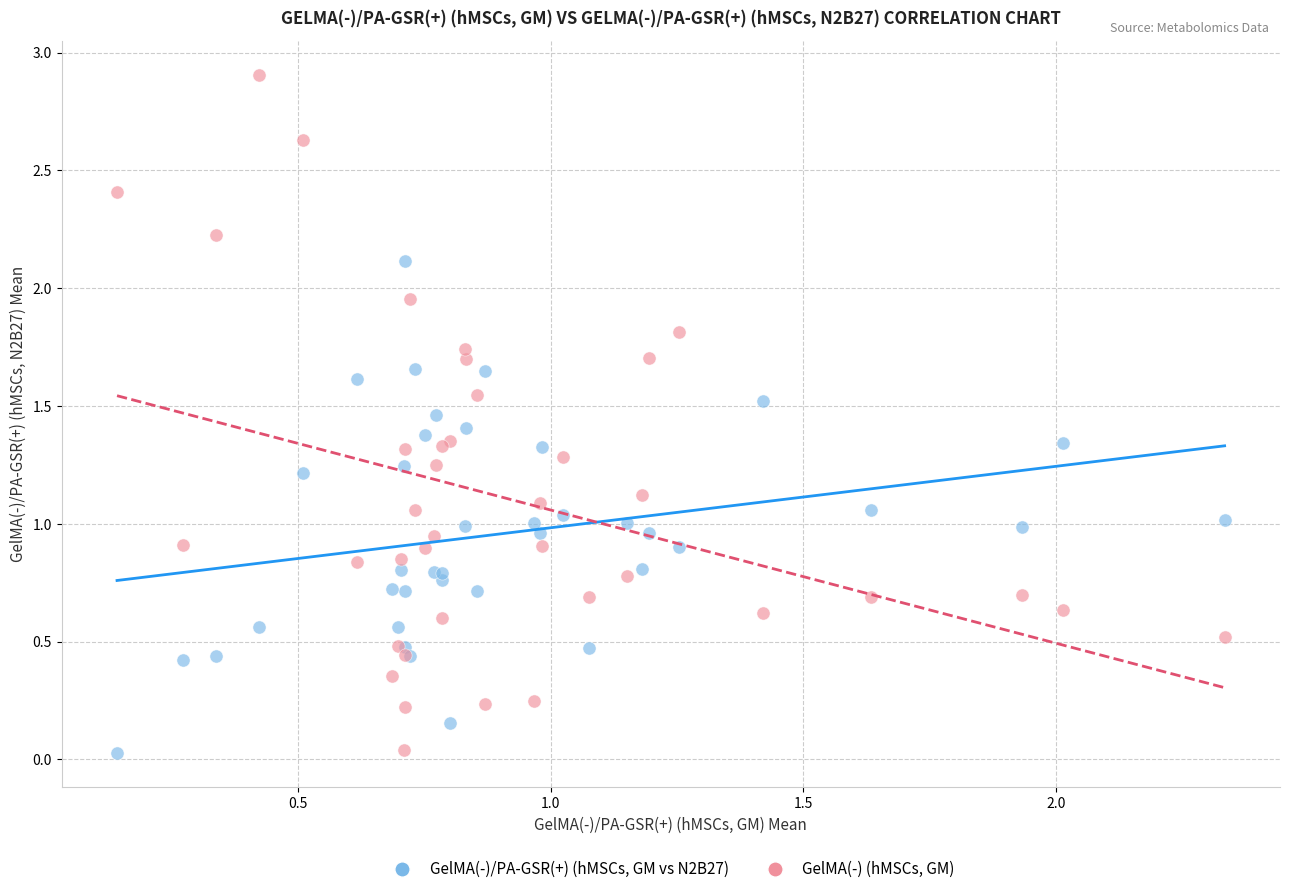

What are all the series names shown in the legend?

GelMA(-)/PA-GSR(+) (hMSCs, GM vs N2B27), GelMA(-) (hMSCs, GM)